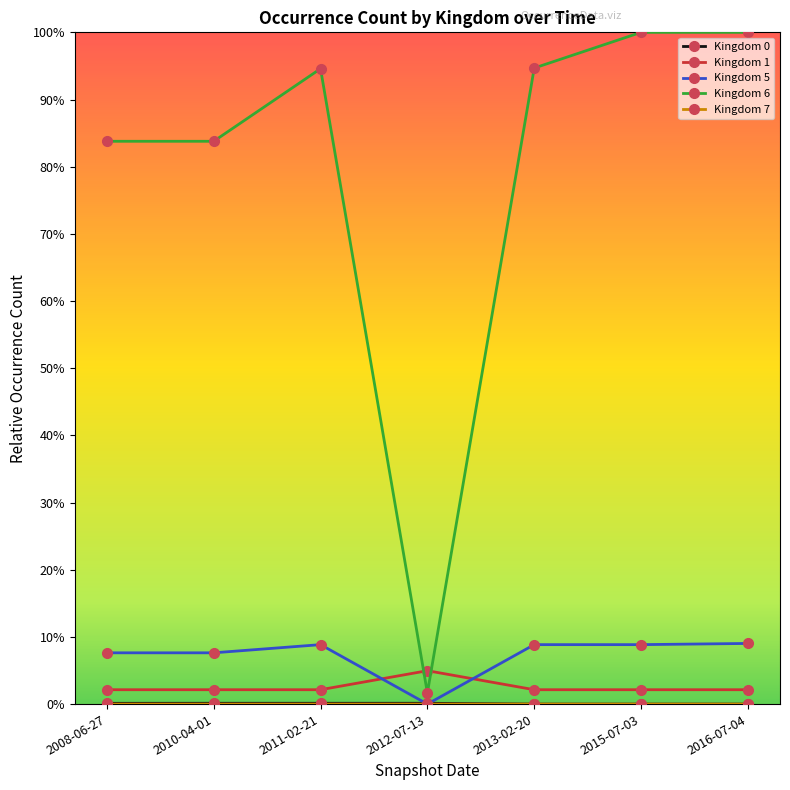

Between which two adjacent categories do Kingdom 6 and Kingdom 1 first intersect?

2011-02-21 and 2012-07-13